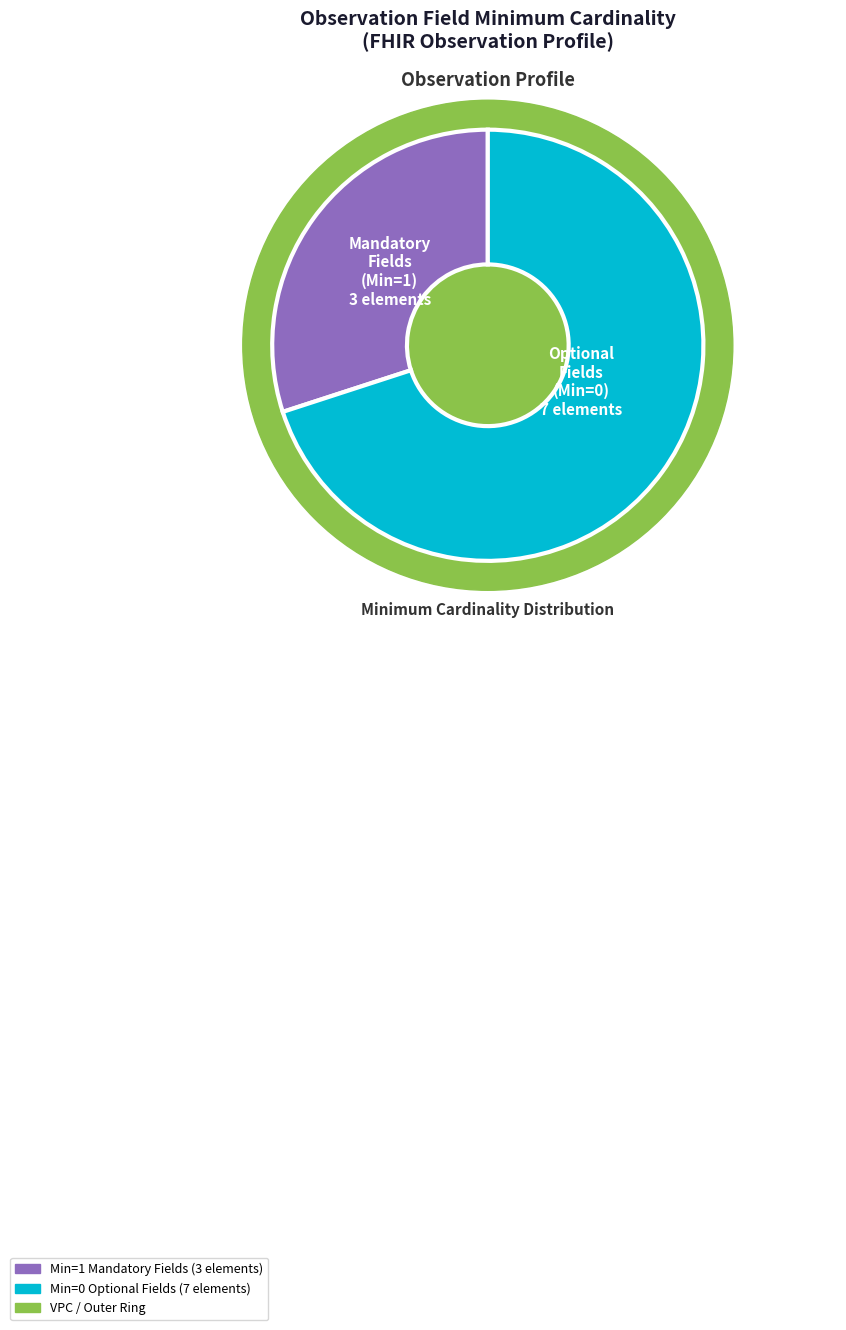

True or false: Observation.value[x] (Min=1) accounts for 8% of the total.

False